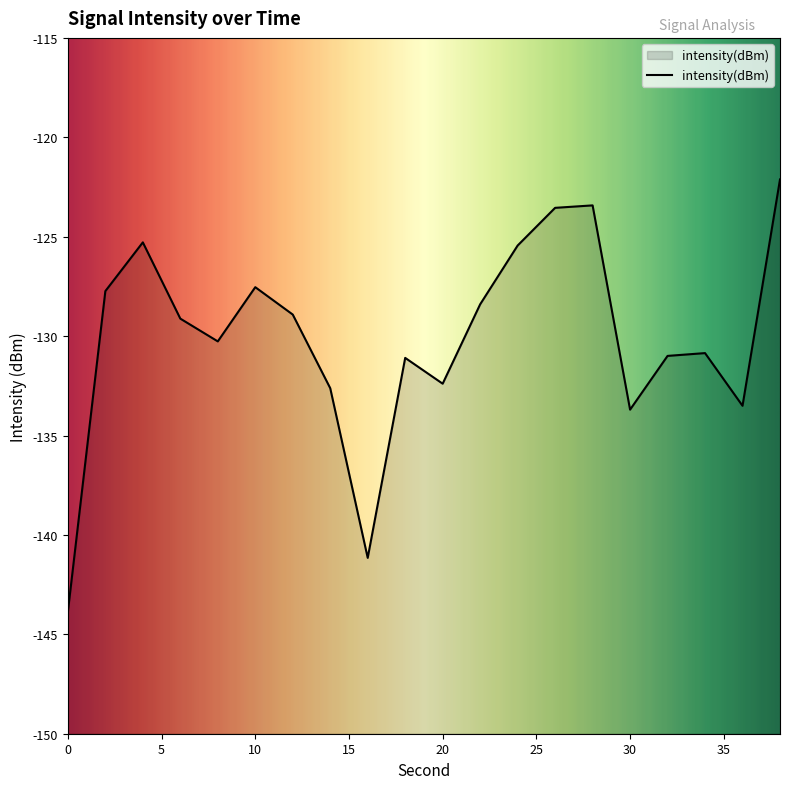

True or false: the data shows -48.4 at 34.

False